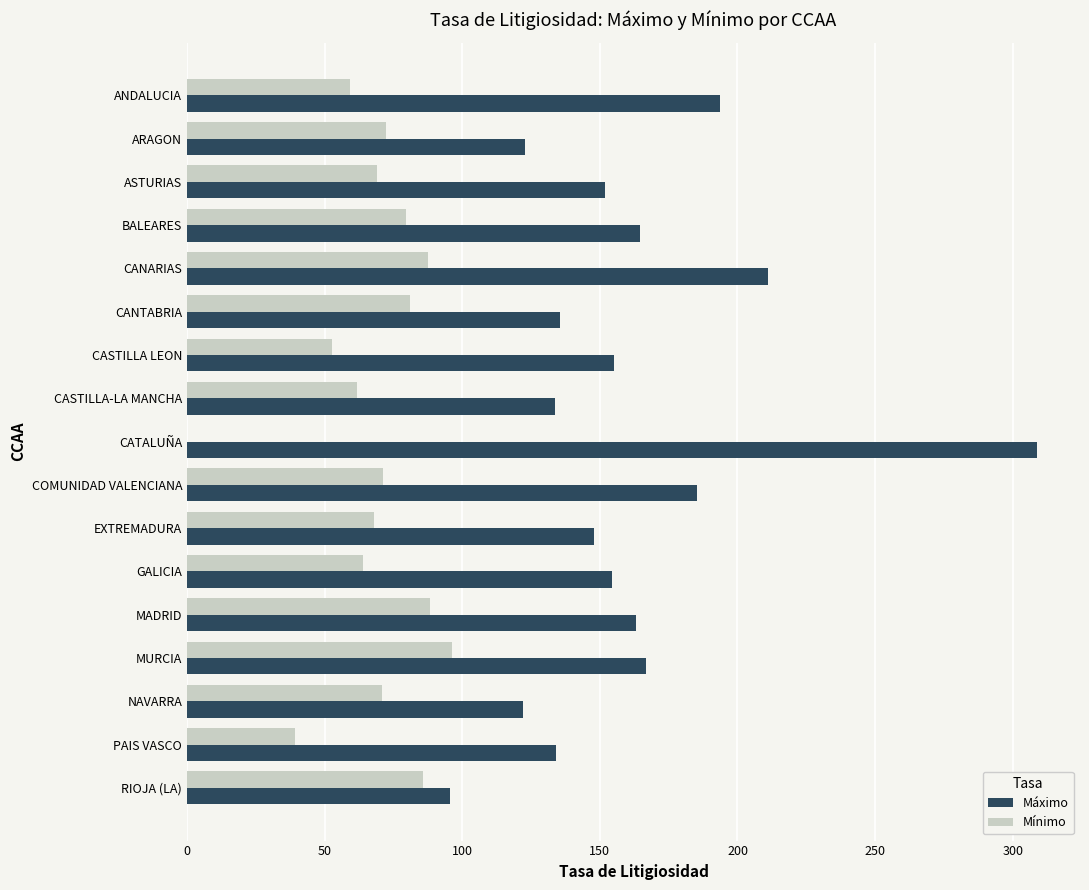

What is the average value of the Mínimo series?

67.5